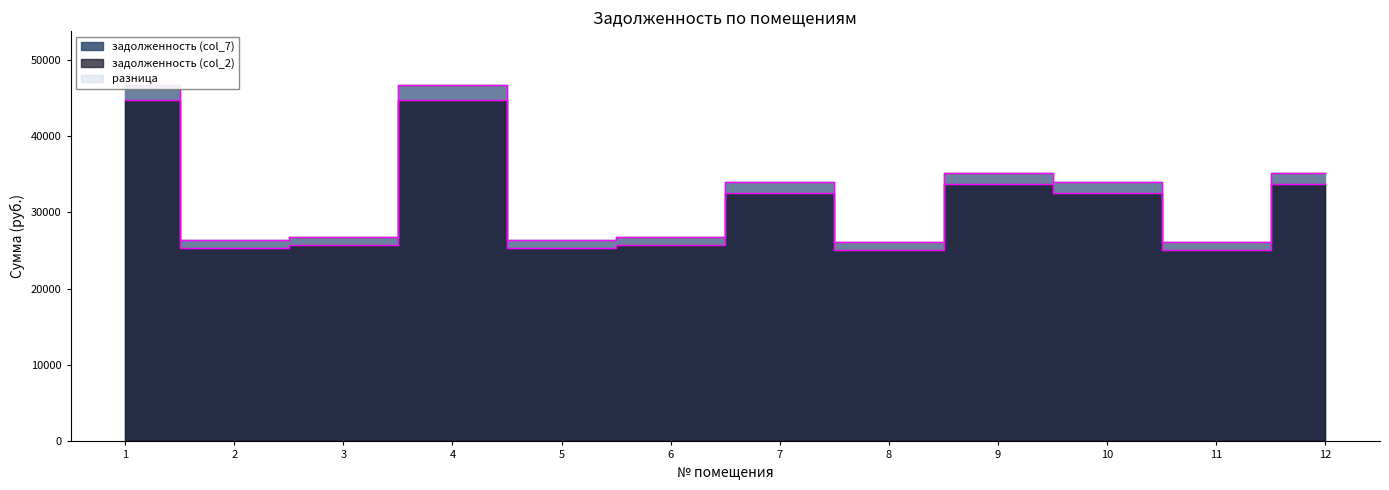

How many lines are shown in the chart?

2